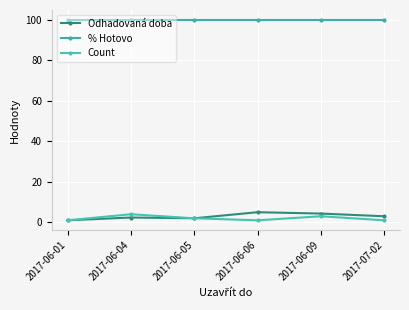

What is the label of the 4th point from the right?

2017-06-05